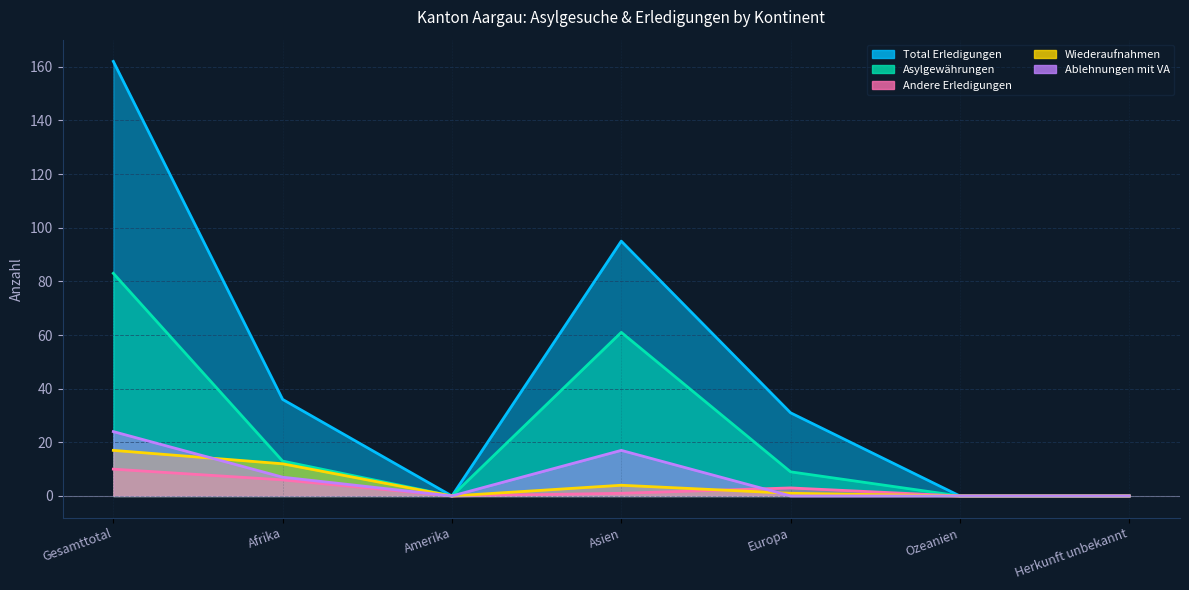

The Total Erledigungen series shows 0 at Ozeanien. True or false?

True